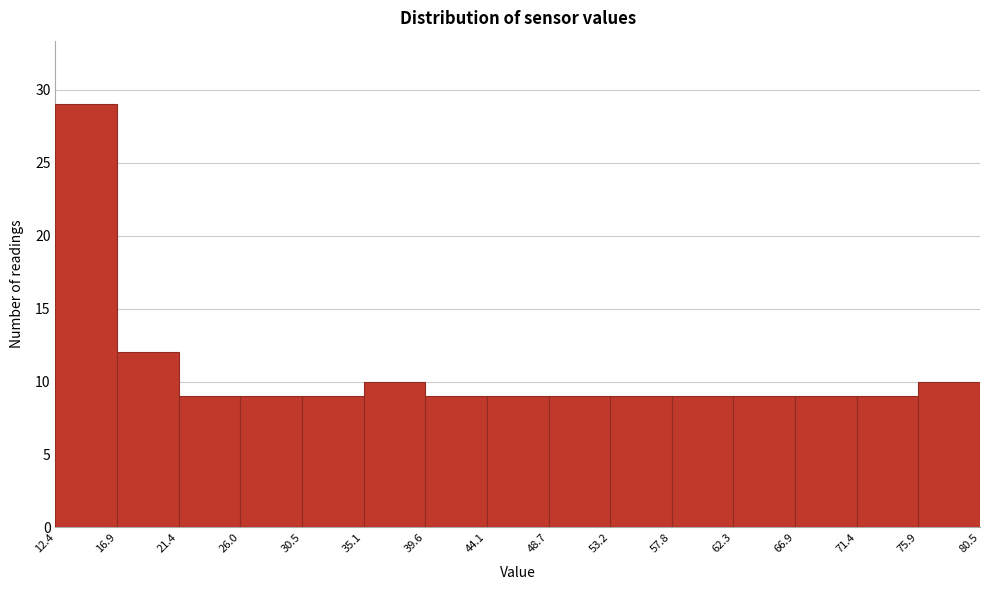

What is the height of the bar covering 12.4 to 16.9 on the x-axis? The values are not printed on the chart, so give them approximately, as read against the axis.

29